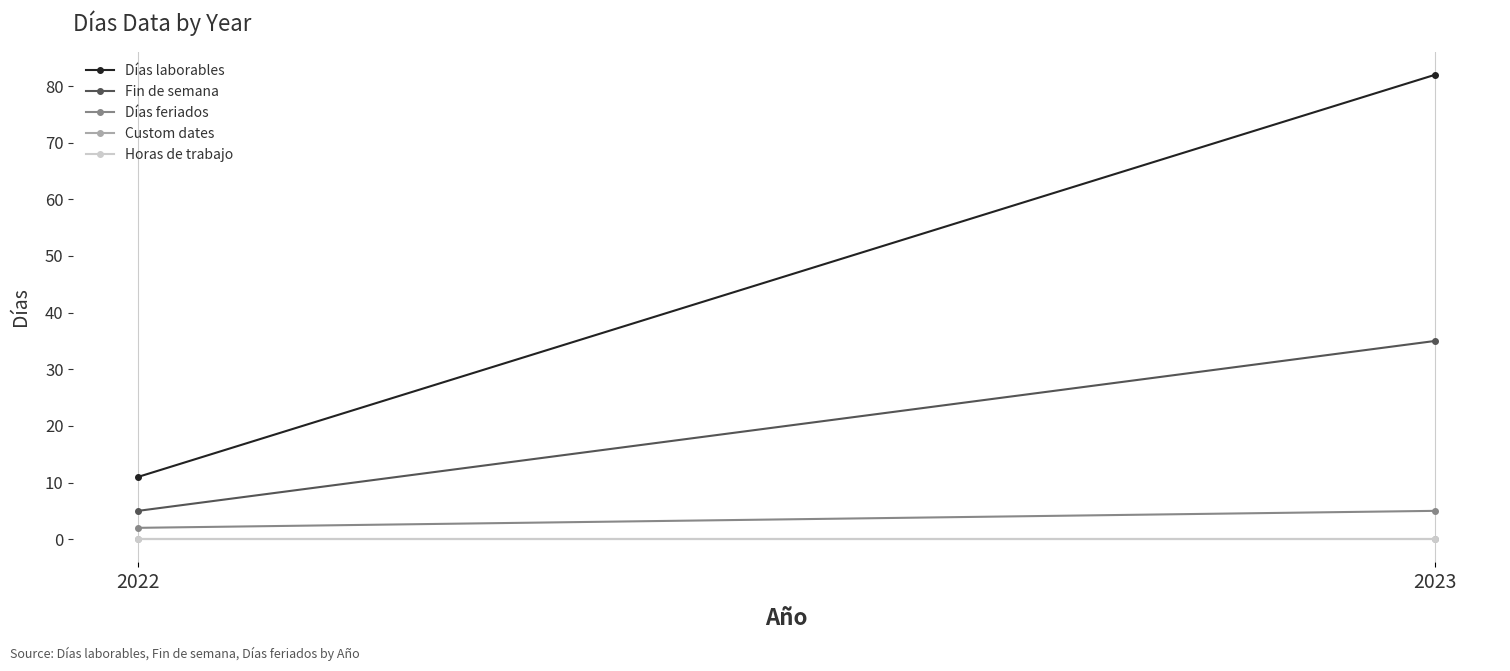

The value of Horas de trabajo at 2022 is 0. True or false?

True